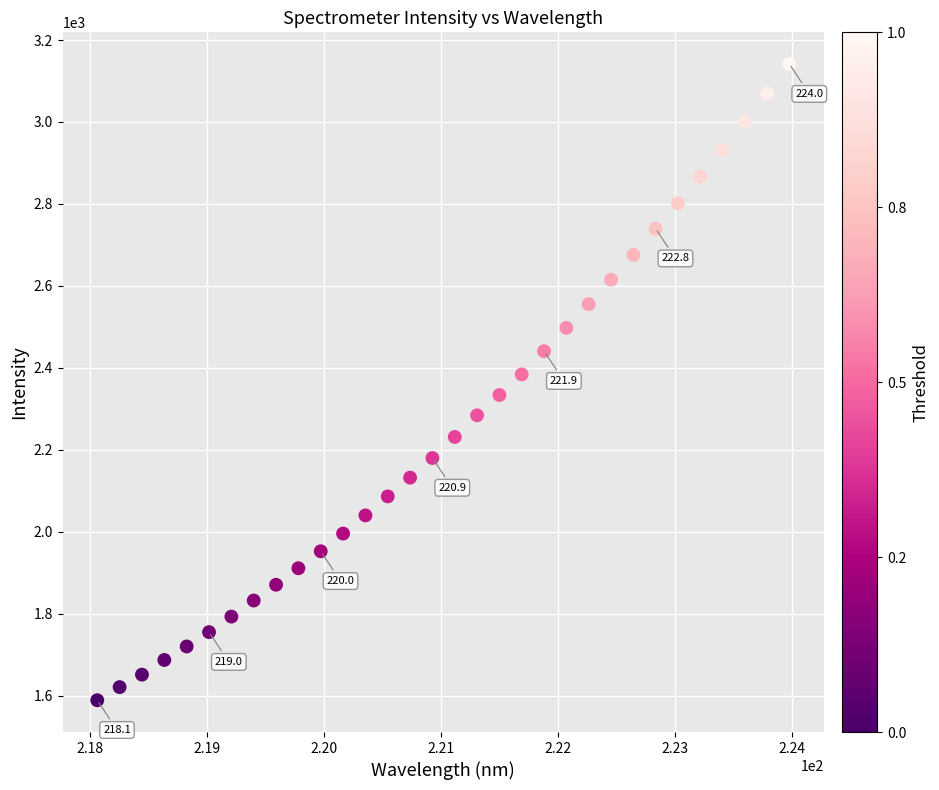

What is the range of X values (max minus min)?

5.9